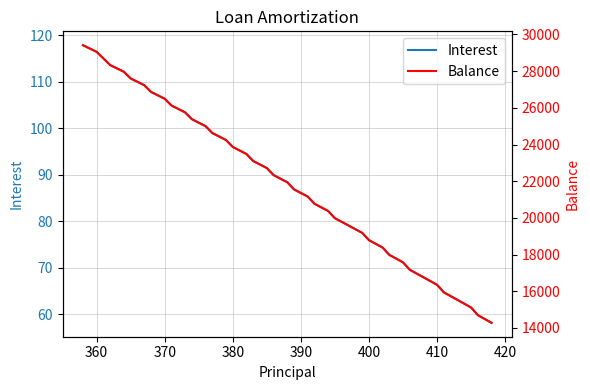

Rank the series by their maximum value, from highest to lowest.

Balance, Interest